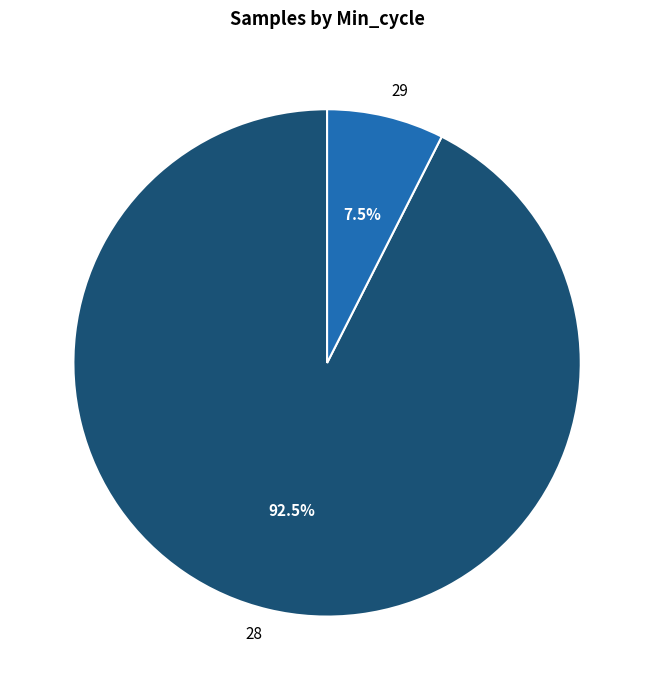

To the nearest percent, what is the average slice percentage?

50%